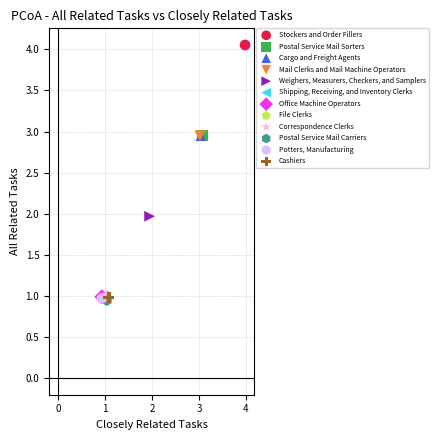

What are all the series names shown in the legend?

Stockers and Order Fillers, Postal Service Mail Sorters, Cargo and Freight Agents, Mail Clerks and Mail Machine Operators, Weighers, Measurers, Checkers, and Samplers, Shipping, Receiving, and Inventory Clerks, Office Machine Operators, File Clerks, Correspondence Clerks, Postal Service Mail Carriers, Potters, Manufacturing, Cashiers